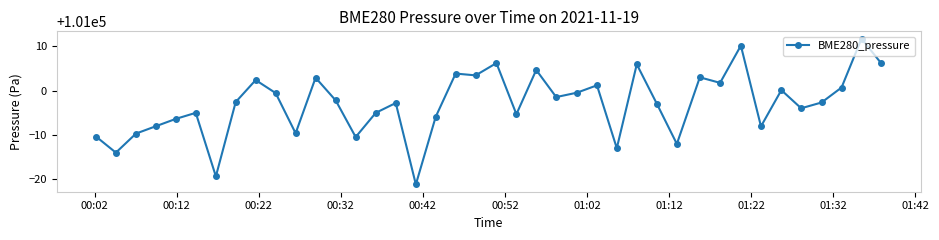

Does the chart display data point markers on the line(s)?

Yes